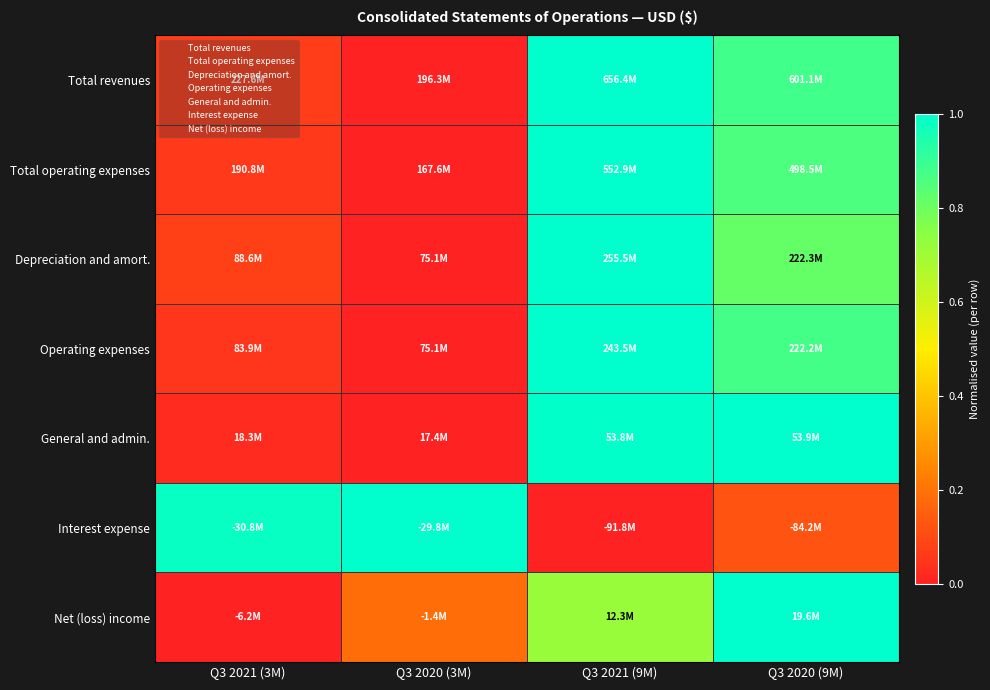

Between Q3 2021 (3M) and Q3 2020 (3M), which is larger?

Q3 2021 (3M)